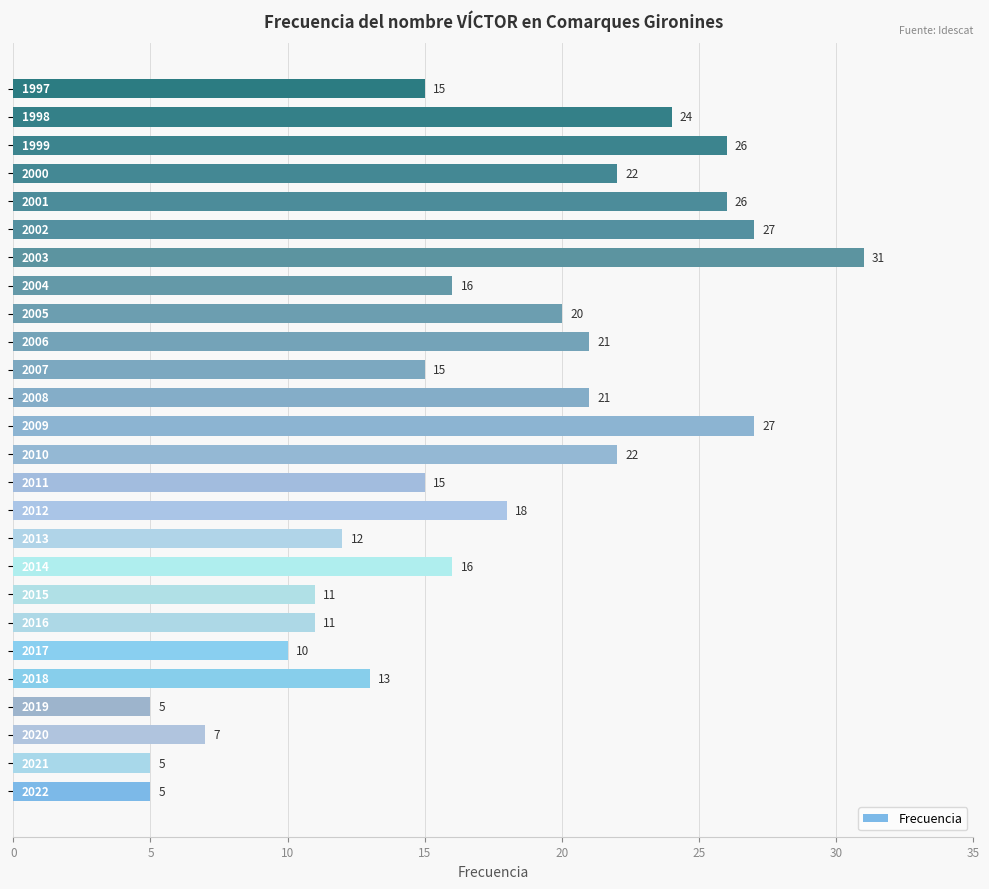

What is the minimum value shown in the chart?

5